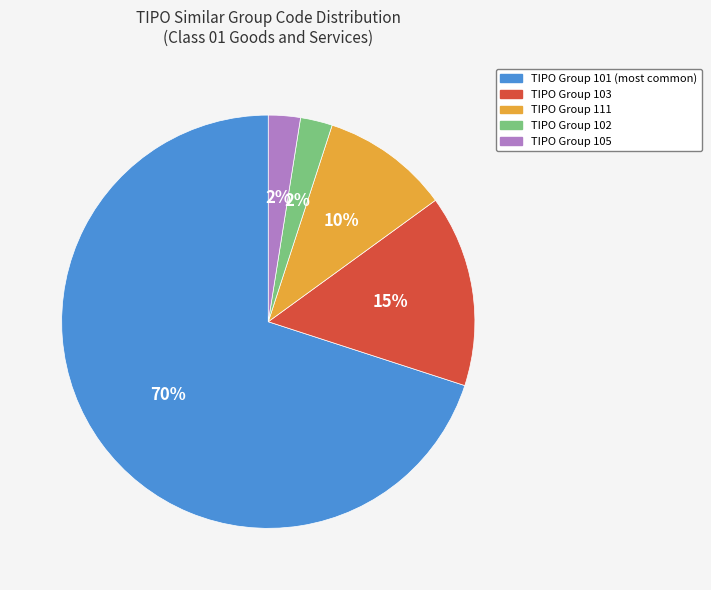

To the nearest percent, what is the average slice percentage?

20%